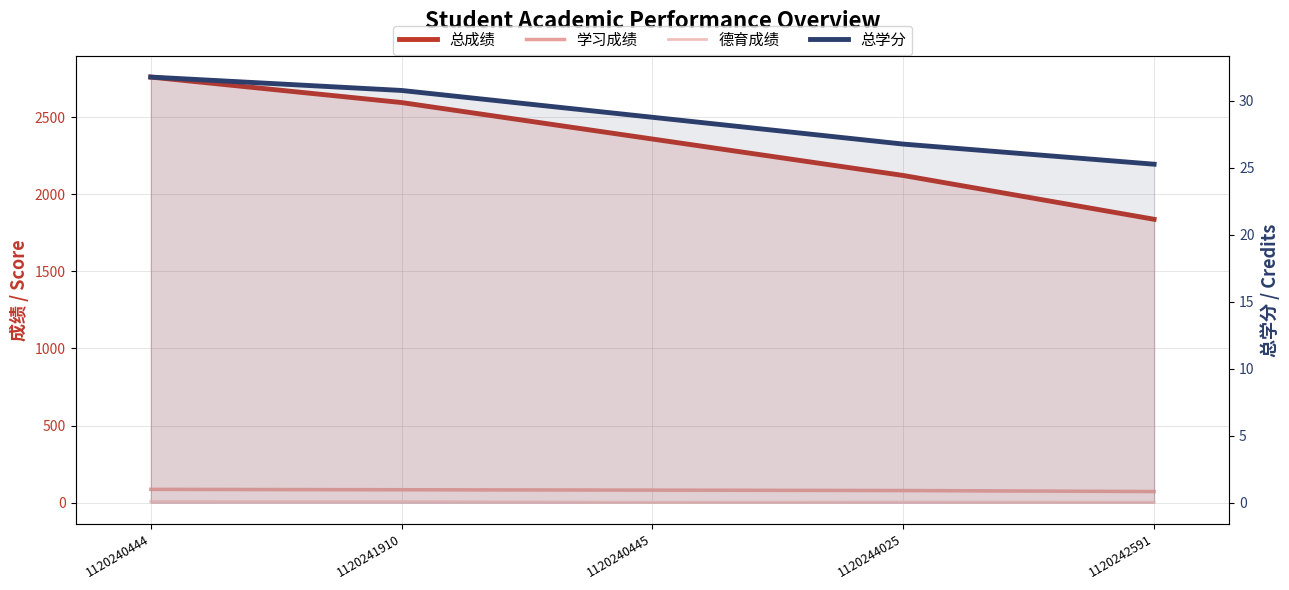

Reading right to left, extract all data points from this chart.

总成绩: 1120242591=1837.5	1120244025=2121.5	1120240445=2357.8	1120241910=2594.2	1120240444=2759.5
学习成绩: 1120242591=72.8	1120244025=79.3	1120240445=82.0	1120241910=84.4	1120240444=86.9
德育成绩: 1120242591=3.2	1120244025=4.2	1120240445=2.6	1120241910=7.4	1120240444=7.6
总学分: 1120242591=25.2	1120244025=26.8	1120240445=28.8	1120241910=30.8	1120240444=31.8